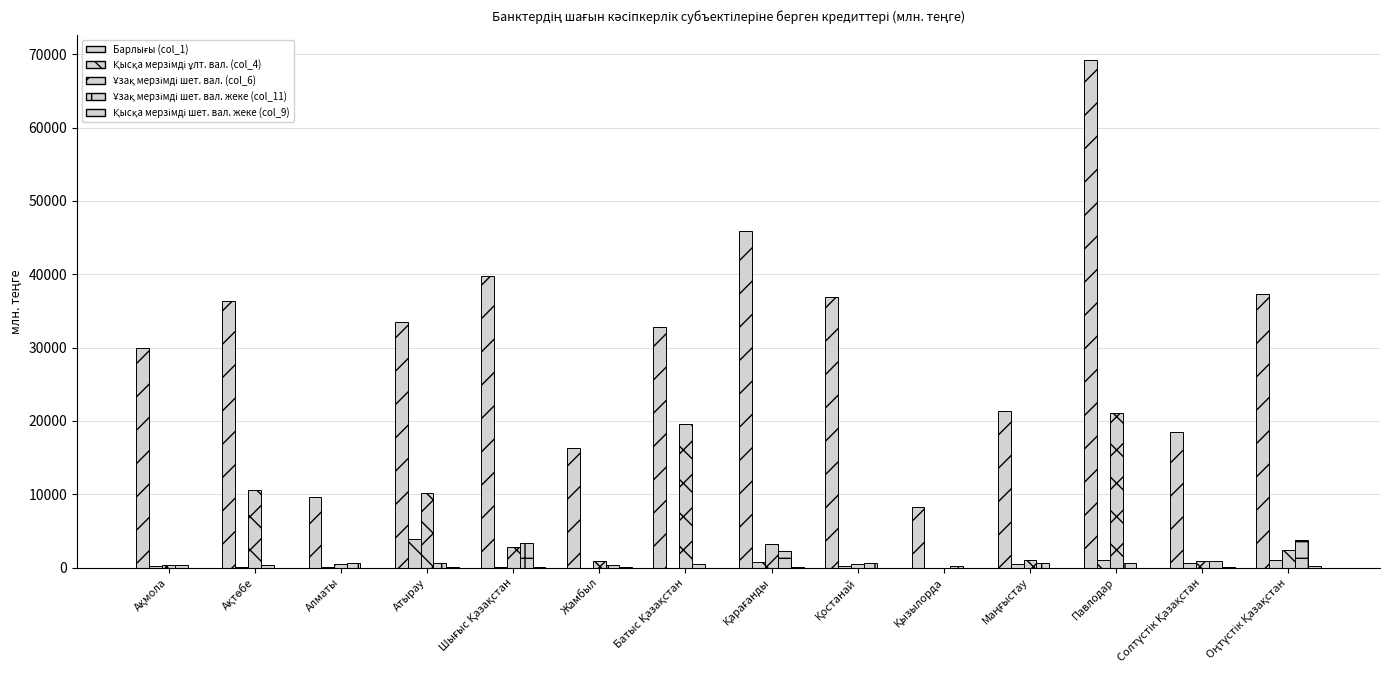

How many series are shown in this chart?

5